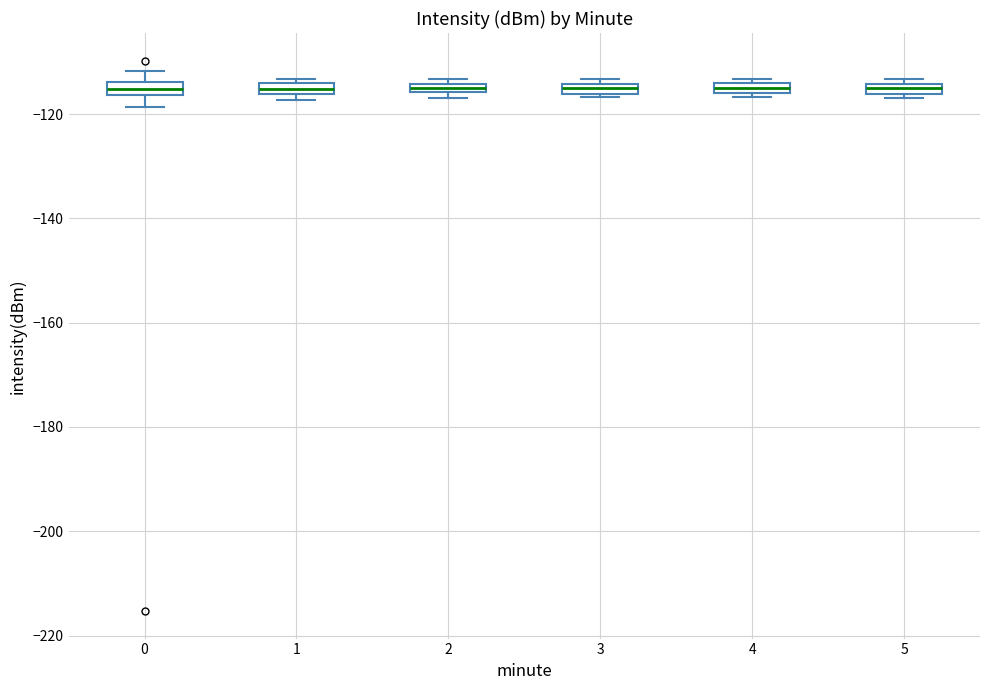

Where is the lower edge of the box at x = 2 on the y-axis? The values are not printed on the chart, so give them approximately, as read against the axis.

-116